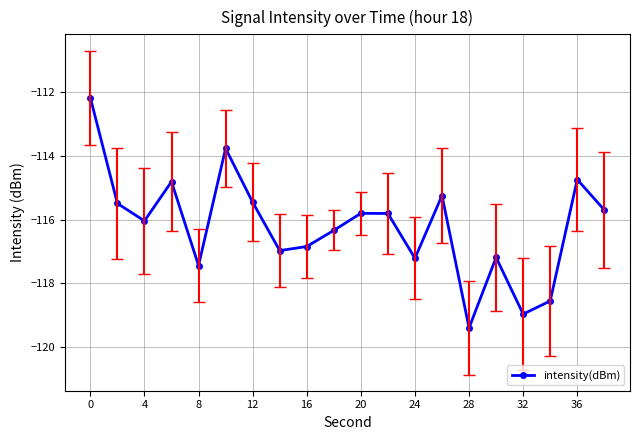

Reading right to left, list all the values displayed in this chart.

-115.7	-114.7	-118.5	-119.0	-117.2	-119.4	-115.2	-117.2	-115.8	-115.8	-116.3	-116.8	-117.0	-115.5	-113.8	-117.4	-114.8	-116.0	-115.5	-112.2